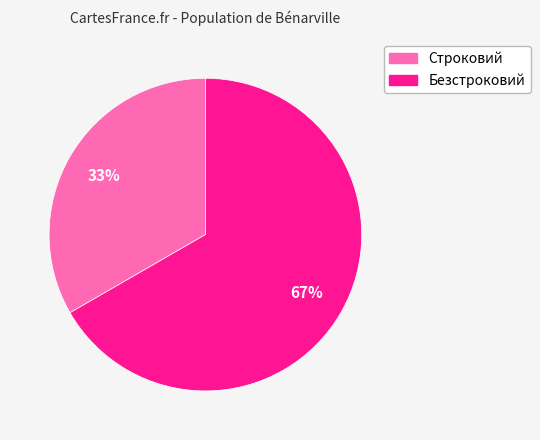

True or false: Строковий accounts for 41% of the total.

False